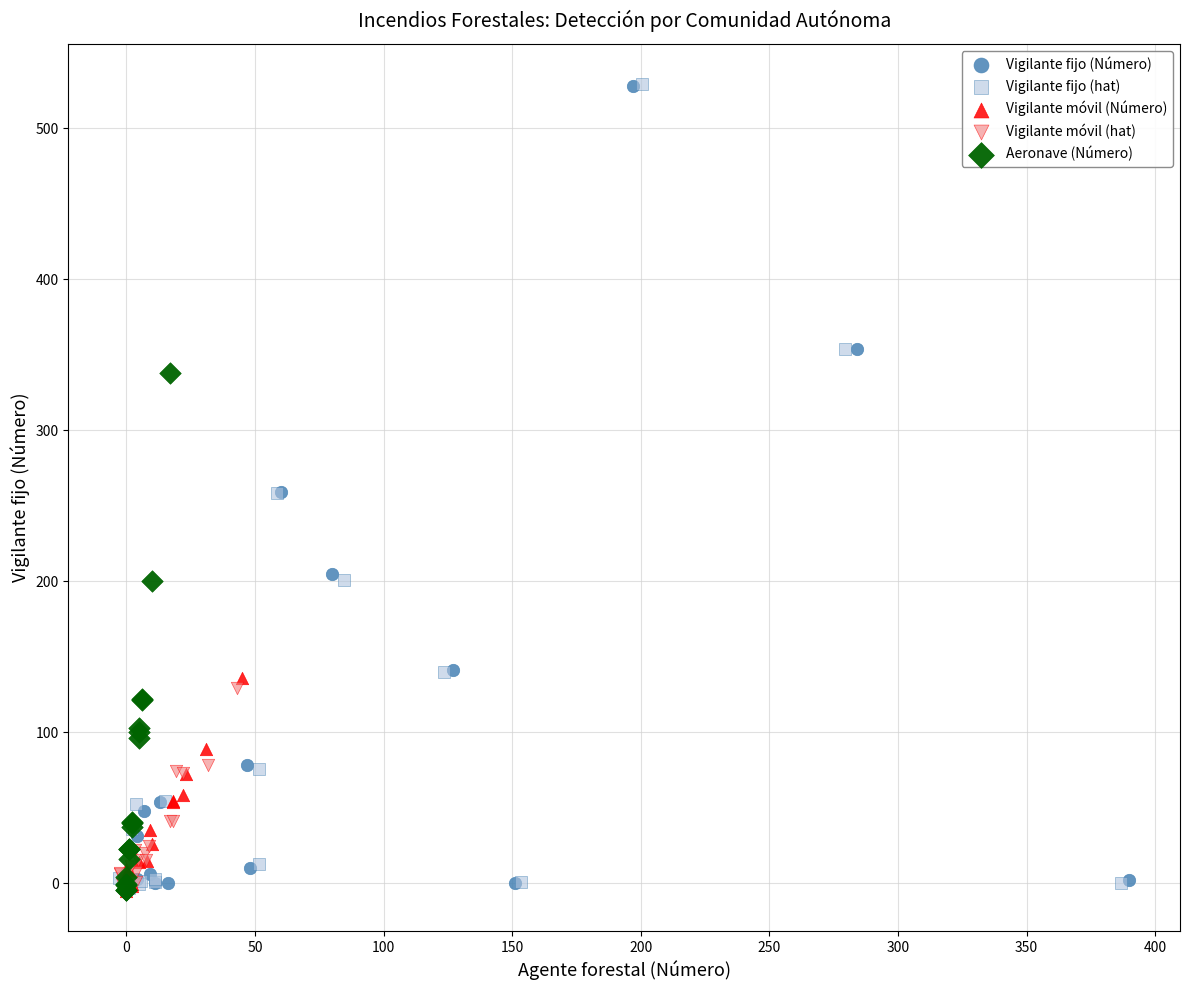

What are all the series names shown in the legend?

Vigilante fijo (Número), Vigilante fijo (hat), Vigilante móvil (Número), Vigilante móvil (hat), Aeronave (Número)